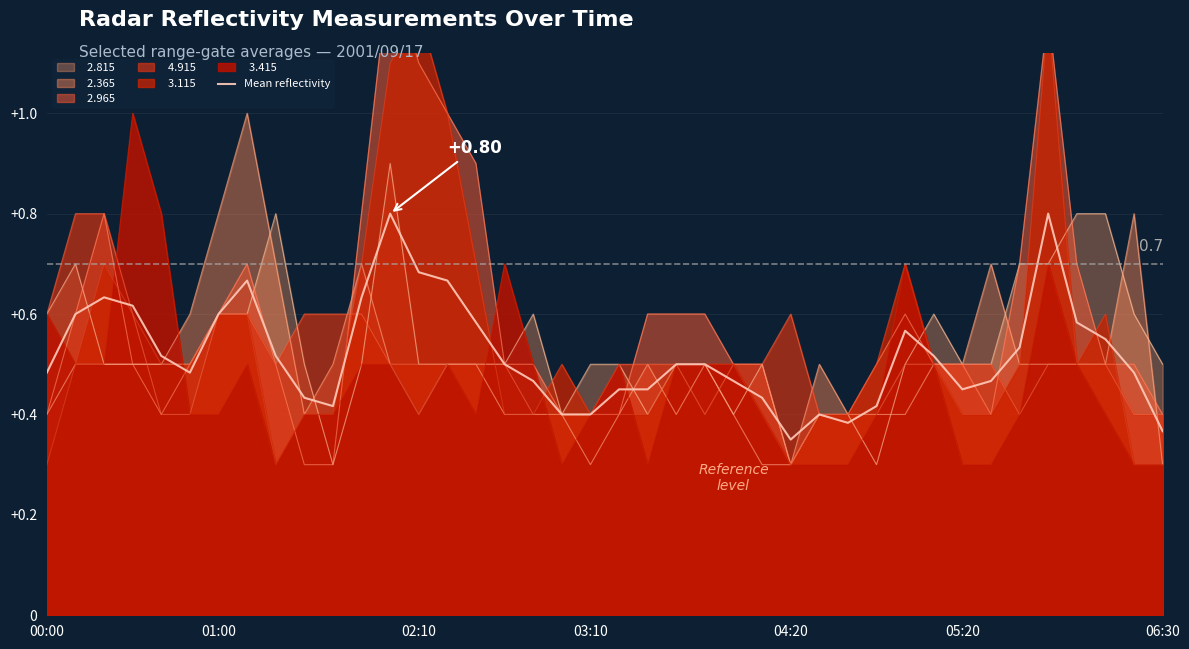

Reading left to right, transcribe all the data shown in this chart.

0.5	0.6	0.6	0.6	0.5	0.5	0.6	0.7	0.5	0.4	0.4	0.6	0.8	0.7	0.7	0.6	0.5	0.5	0.4	0.4	0.5	0.4	0.5	0.5	0.5	0.4	0.4	0.4	0.4	0.4	0.6	0.5	0.4	0.5	0.5	0.8	0.6	0.5	0.5	0.4